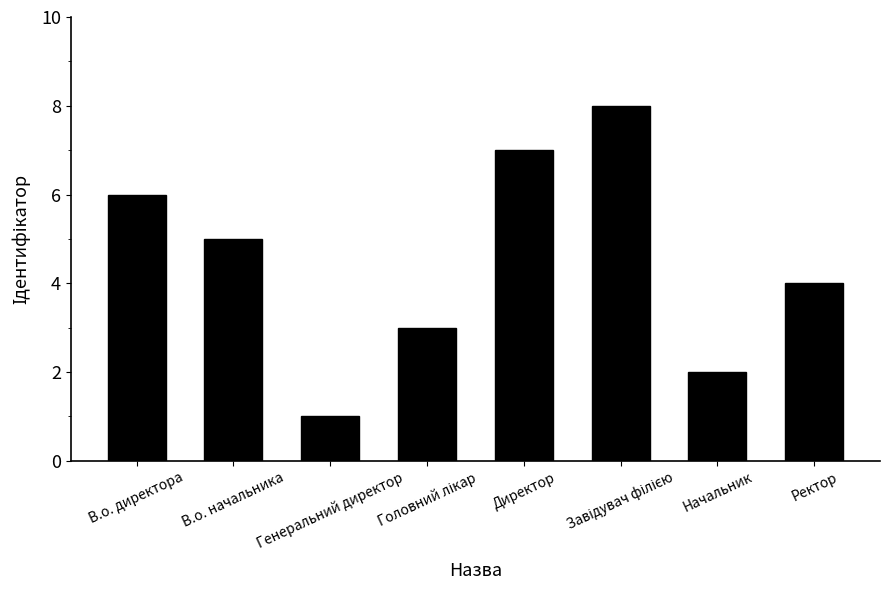

What is the change in value from В.о. начальника to Начальник?

-3